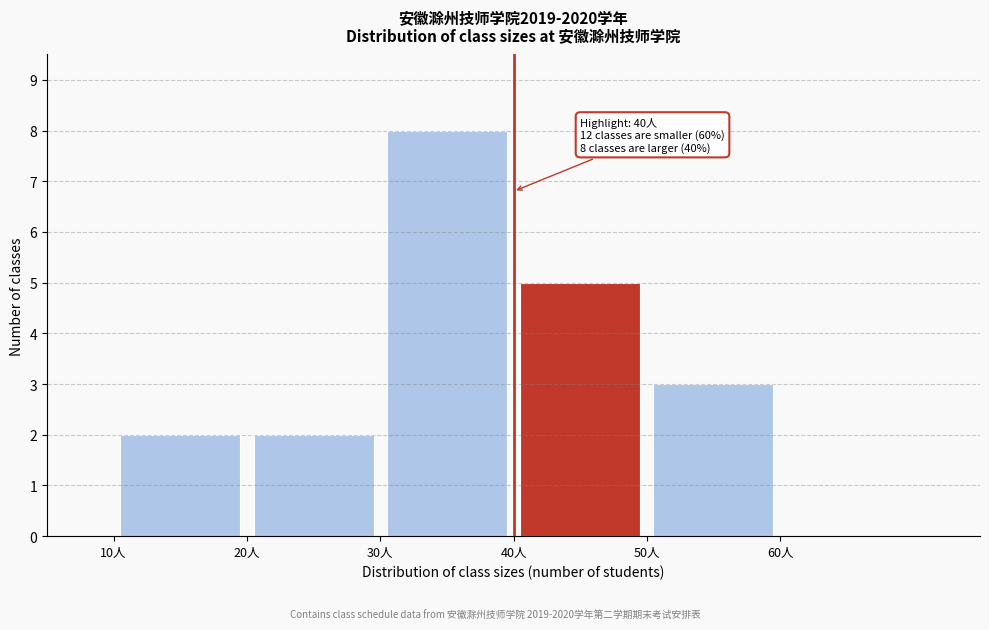

Over which range of the x-axis is the bar tallest?

30 to 40